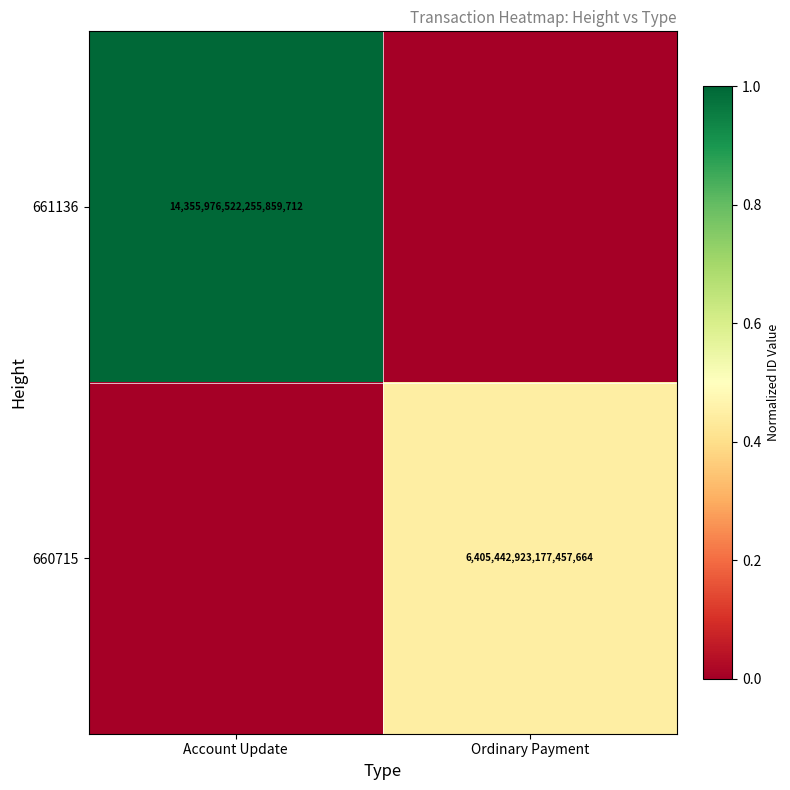

The 661136 series shows 14355976522255859712 at Account Update. True or false?

True